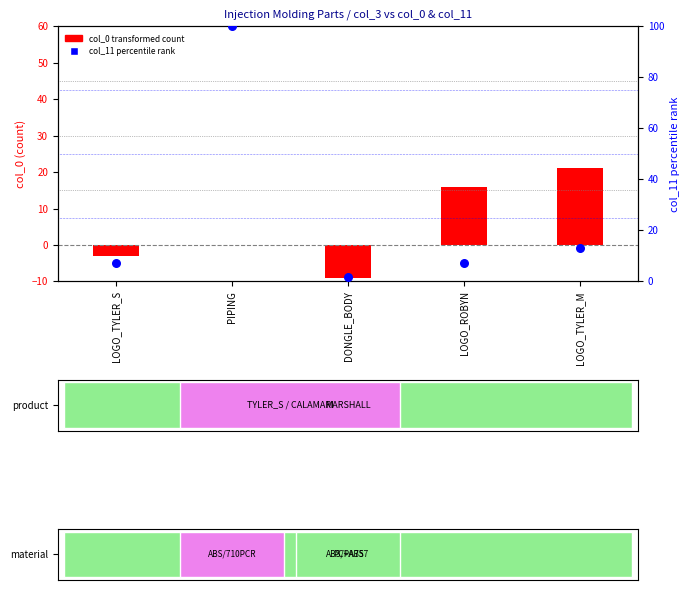

At which category is the sum across all series the highest?

PIPING